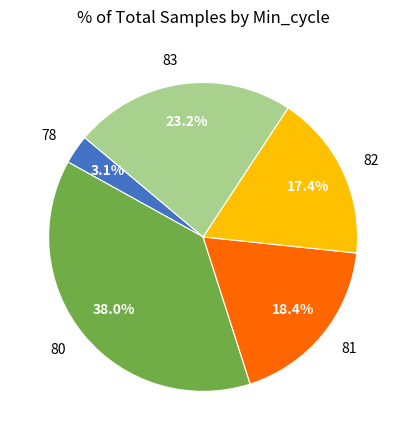

What percentage do 83 and 80 together represent?

61.1%